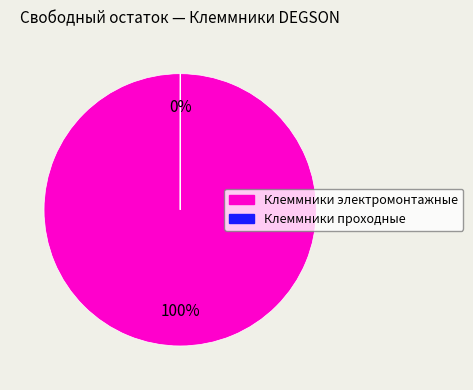

Is it true that Клеммники электромонтажные is 91% of the pie?

False